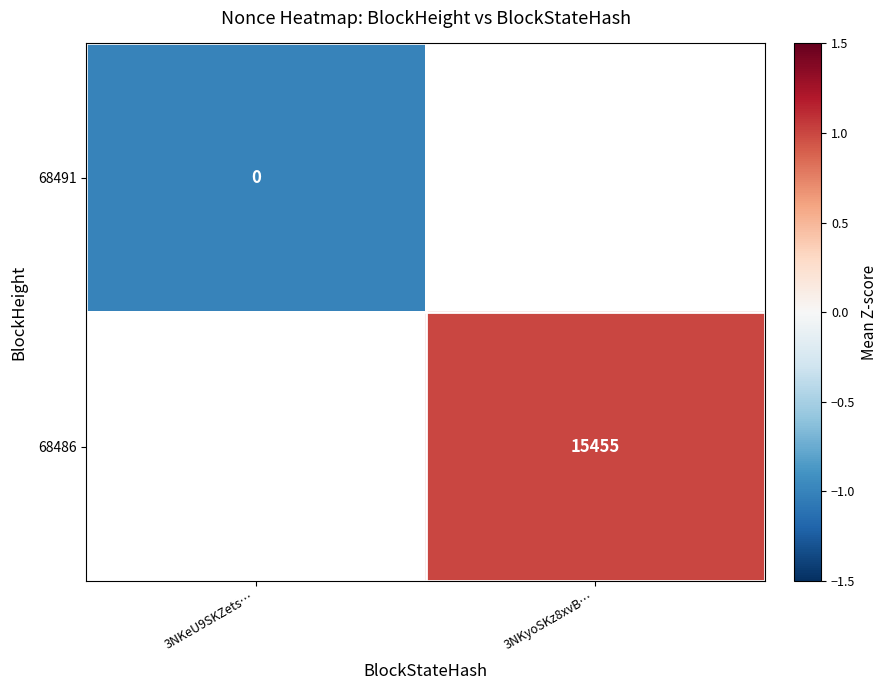

True or false: 68486 has a value of 15455 at 3NKyoSKz8xvB….

True